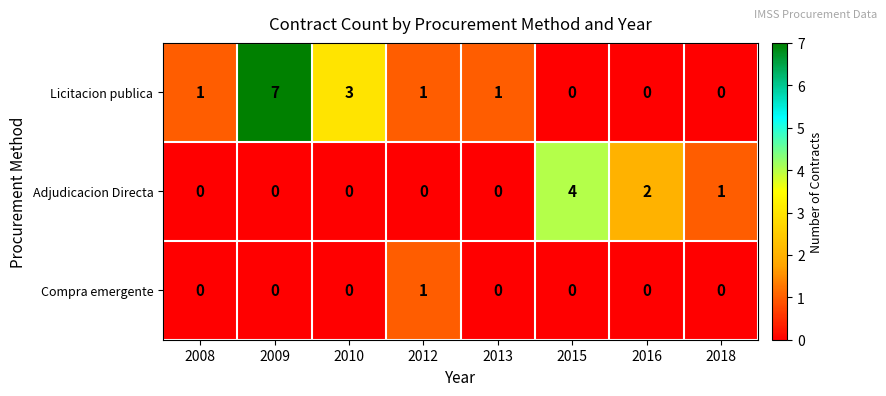

List the series in order of their overall mean, highest first.

Licitacion publica, Adjudicacion Directa, Compra emergente